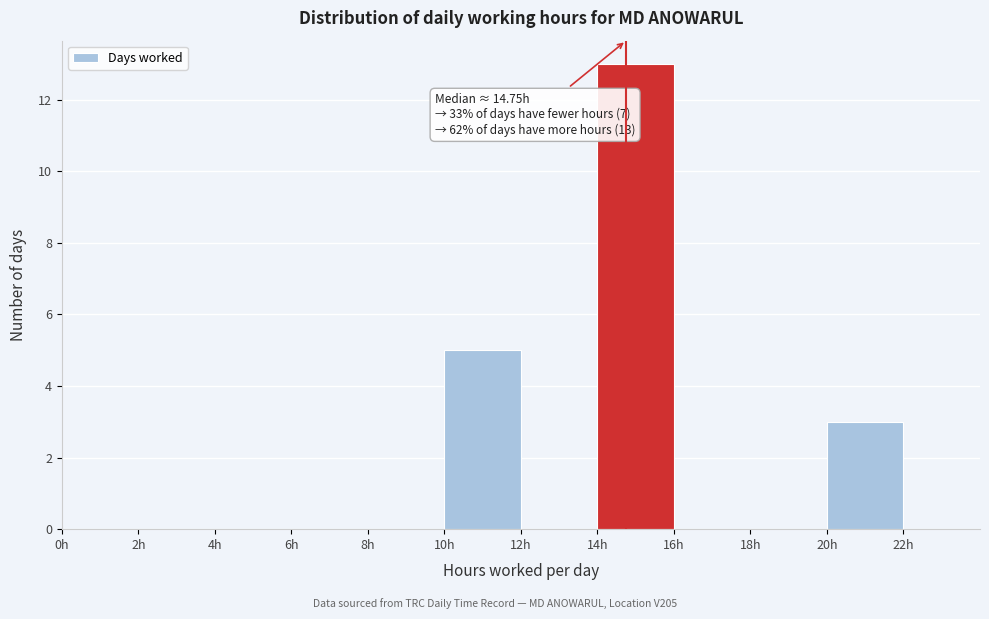

Over which range of the x-axis is the bar tallest?

14 to 16